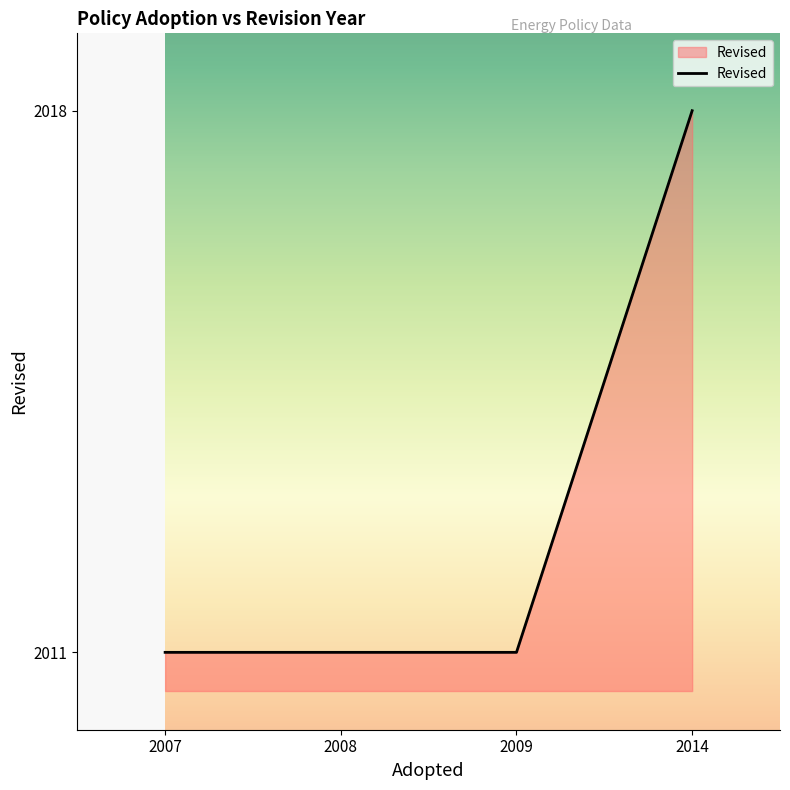

What is the minimum value shown in the chart?

2011